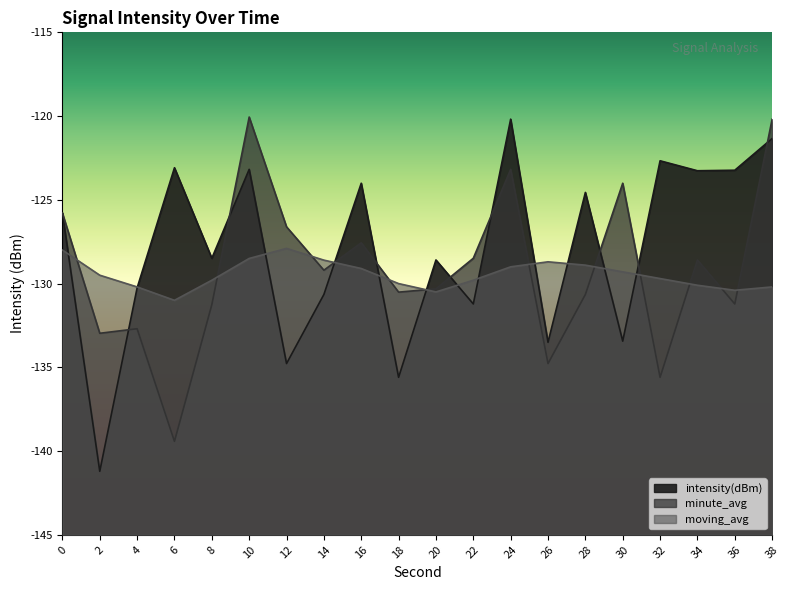

The moving_avg series shows -173.0 at 12. True or false?

False